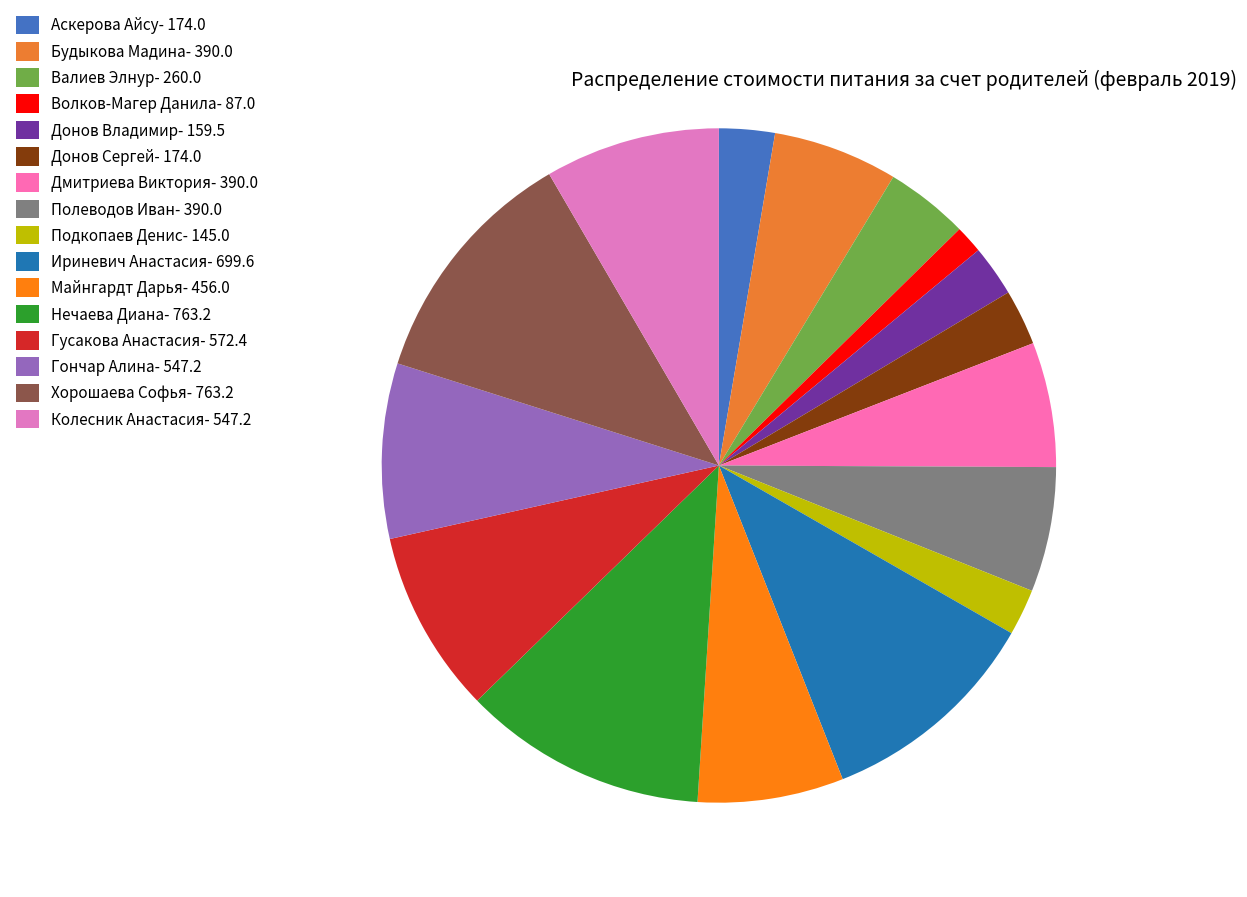

What is the ratio of the value at Подкопаев Денис to the value at Гусакова Анастасия?

0.3